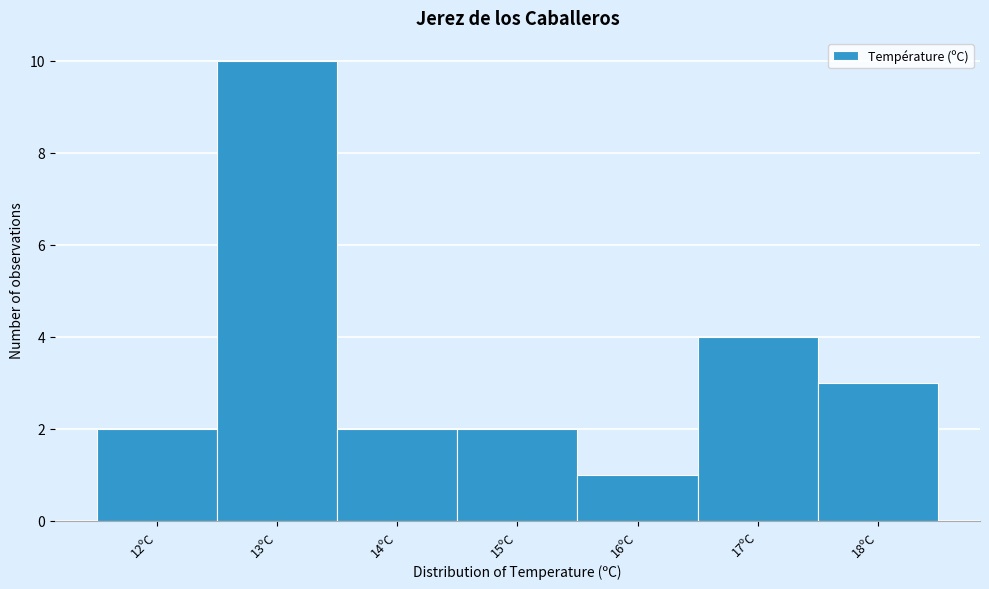

Reading left to right, transcribe all the data shown in this chart.

12ºC=2	13ºC=10	14ºC=2	15ºC=2	16ºC=1	17ºC=4	18ºC=3